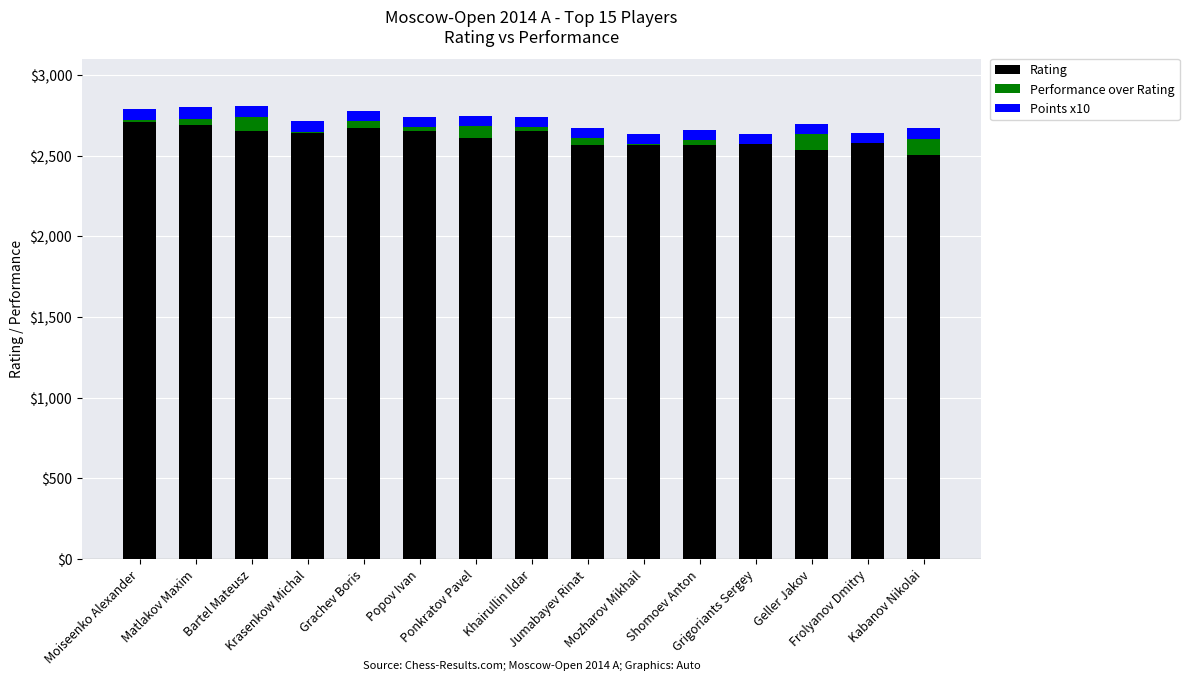

What is the value of the Points x10 bar at the 4th from the left?

70